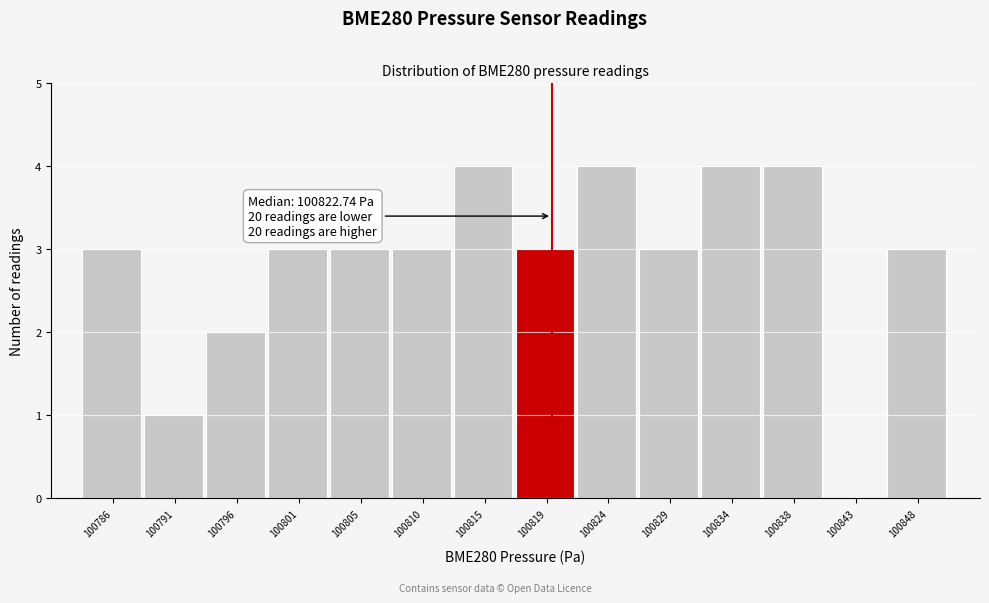

Reading right to left, transcribe all the data shown in this chart.

100848=3	100843=0	100838=4	100834=4	100829=3	100824=4	100819=3	100815=4	100810=3	100805=3	100801=3	100796=2	100791=1	100786=3